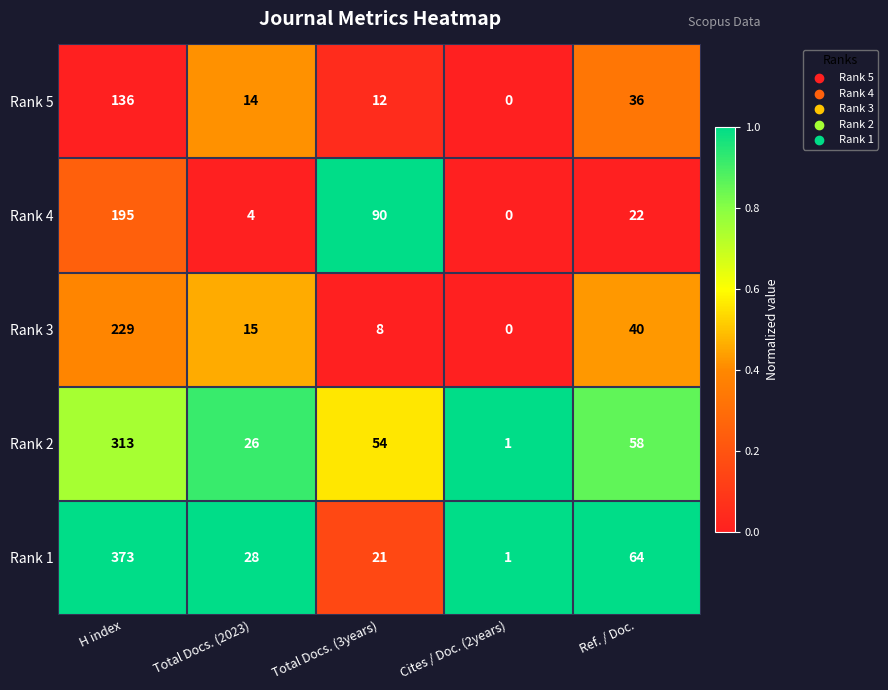

List the series in order of their peak value, lowest first.

Rank 5, Rank 4, Rank 3, Rank 2, Rank 1